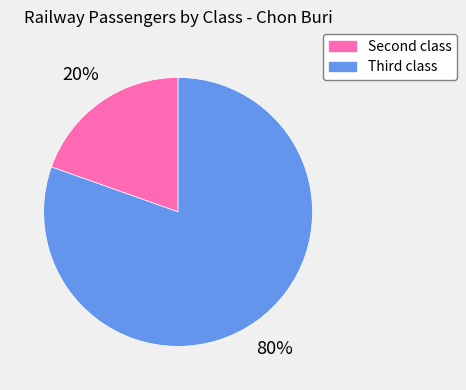

How many segments does this pie chart have?

2